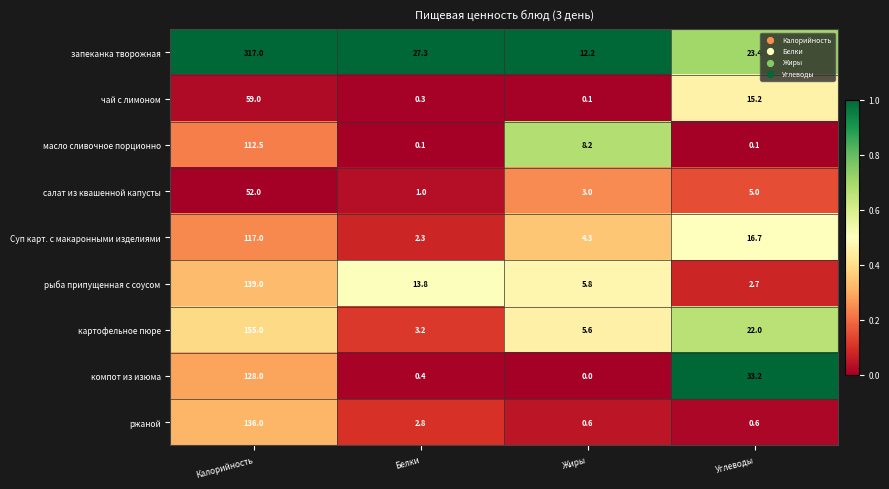

The value of чай с лимоном at Белки is 0.3. True or false?

True